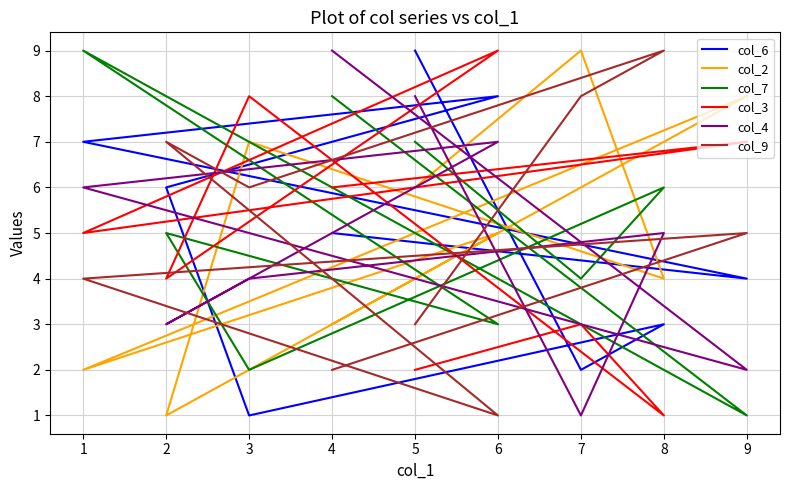

Is it true that col_4 equals 9 at 1?

False